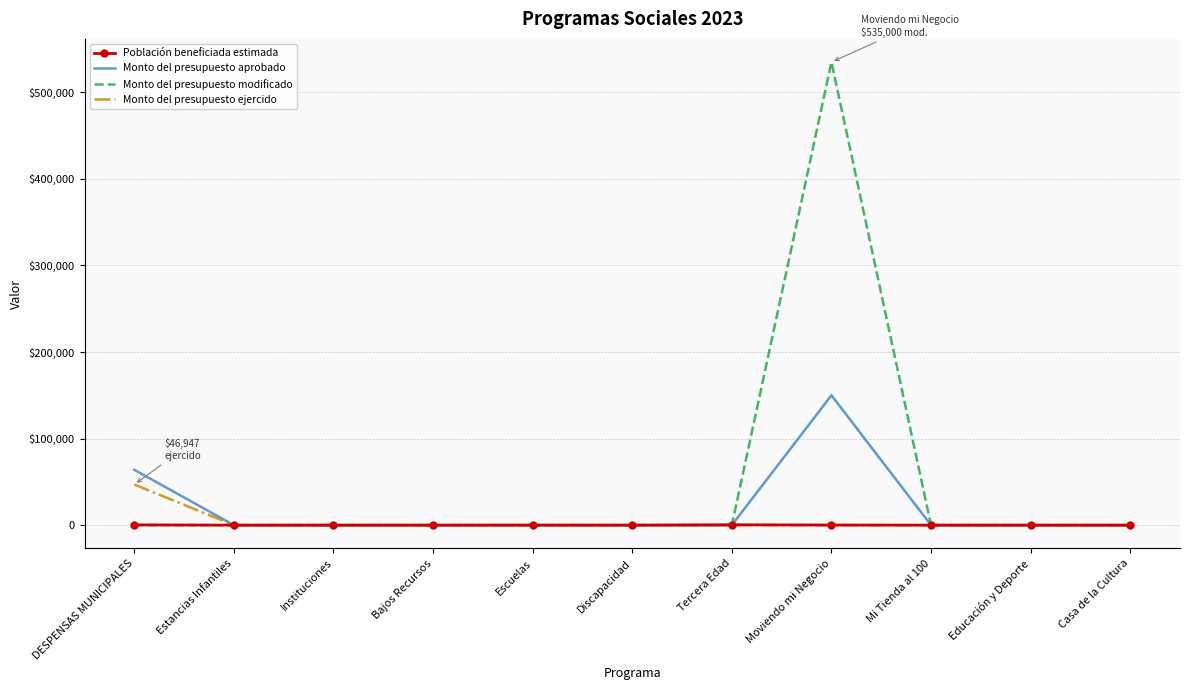

Reading left to right, what are all the values shown in this chart?

Población beneficiada estimada: 300.0	2.0	9.0	19.0	34.0	18.0	404.0	110.0	9.0	0.0	0.0
Monto del presupuesto aprobado: 63921.0	0.0	0.0	0.0	0.0	0.0	0.0	150000.0	0.0	0.0	0.0
Monto del presupuesto modificado: 0.0	0.0	0.0	0.0	0.0	0.0	0.0	535000.0	0.0	0.0	0.0
Monto del presupuesto ejercido: 46947.2	0.0	0.0	0.0	0.0	0.0	0.0	0.0	0.0	0.0	0.0